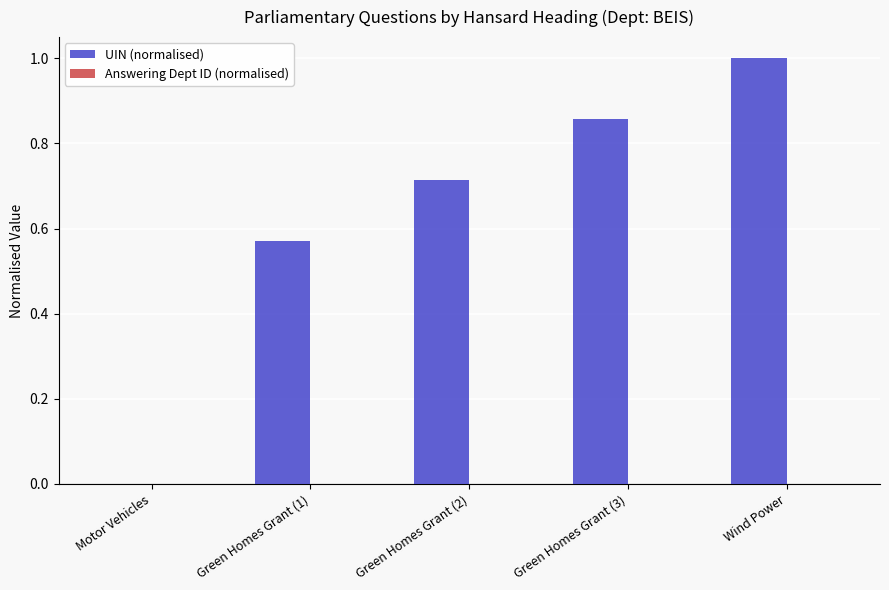

What is the sum of the values at Wind Power and Green Homes Grant (1)?

1.6